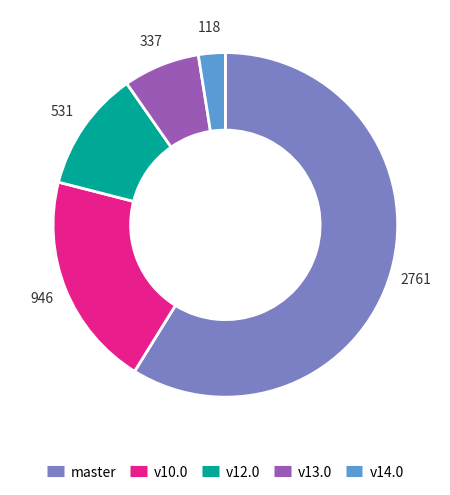

How many segments does this pie chart have?

5